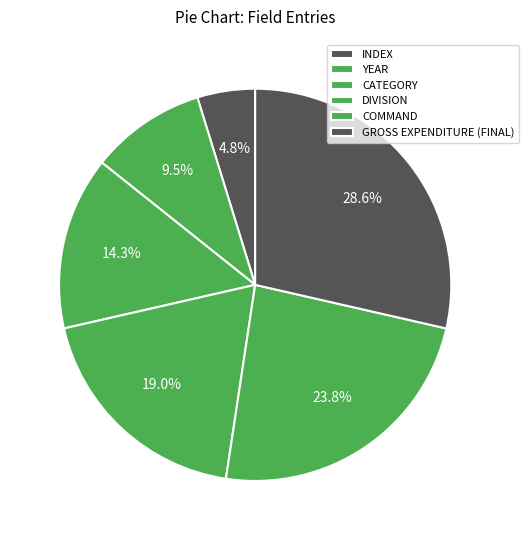

To the nearest percent, what is the combined percentage of CATEGORY and YEAR?

24%